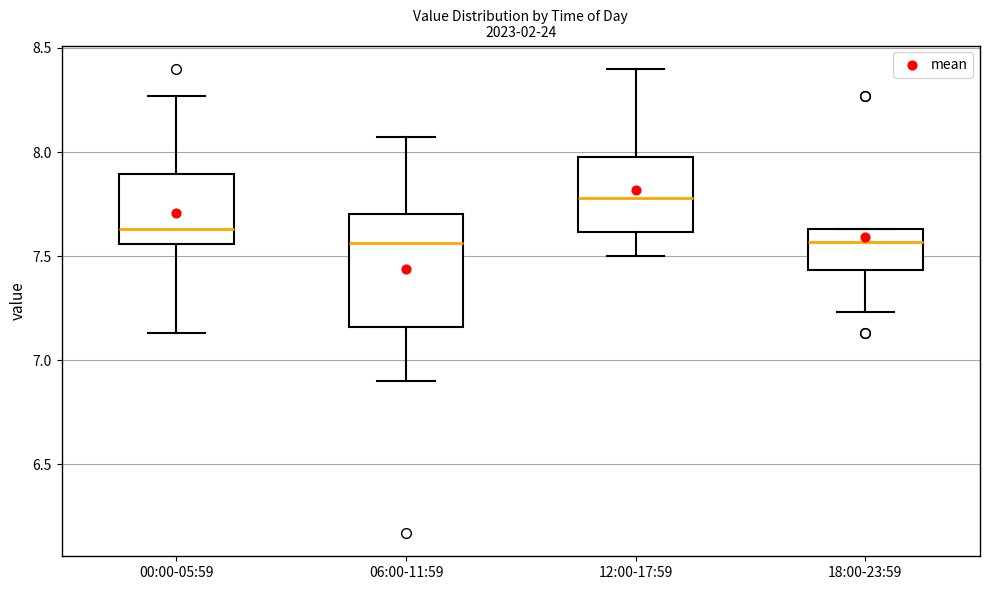

Which box's median line is the highest?

12:00-17:59